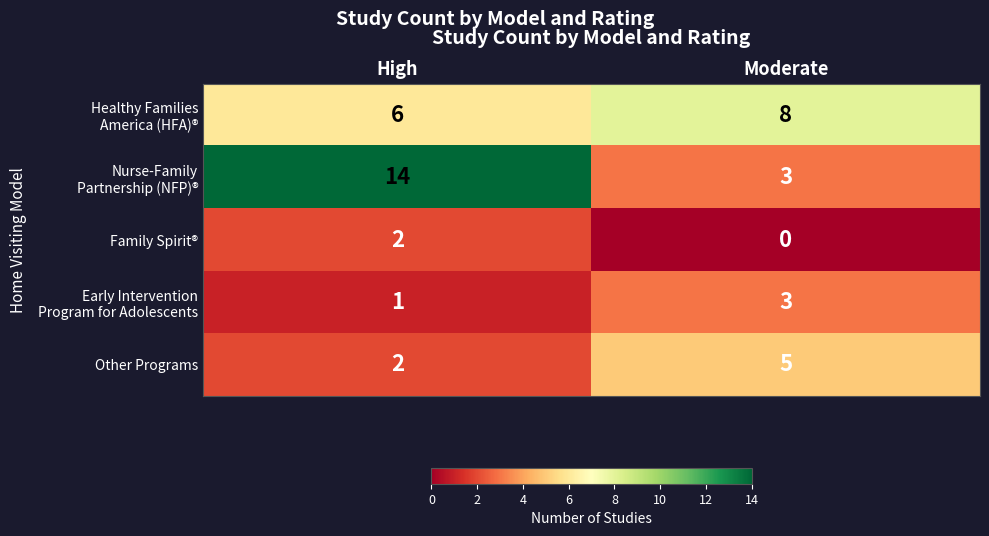

Which category has the highest value in the Other Programs series?

Moderate